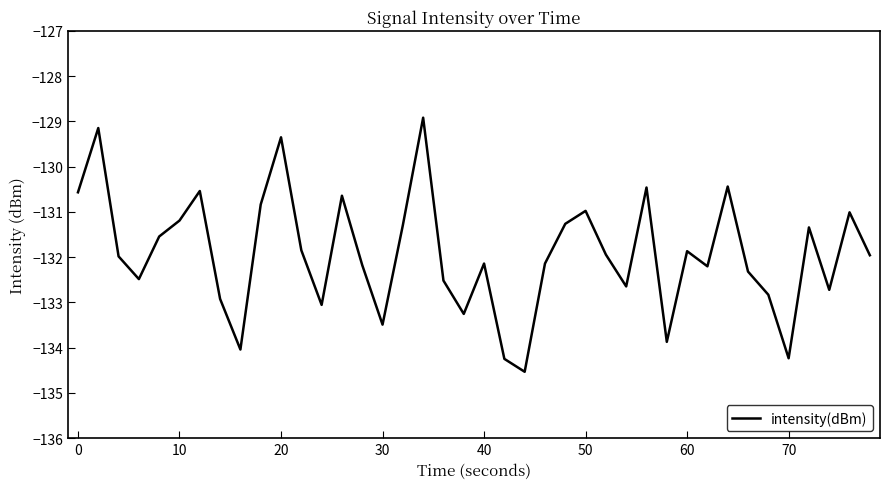

What is the difference between the maximum and minimum values?

5.6